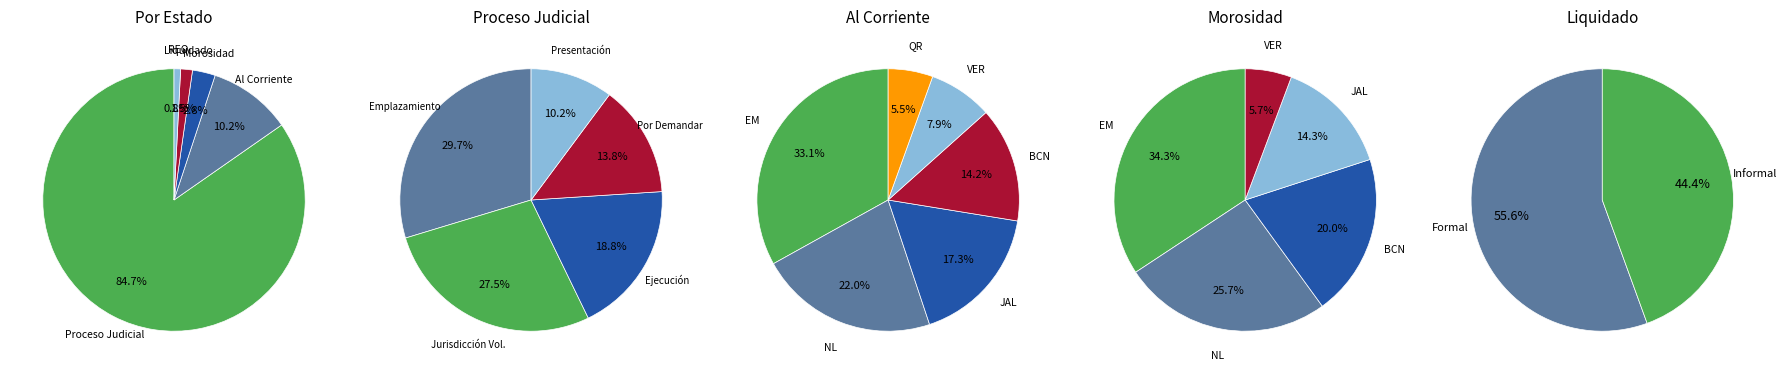

What is the majority slice?

Proceso Judicial